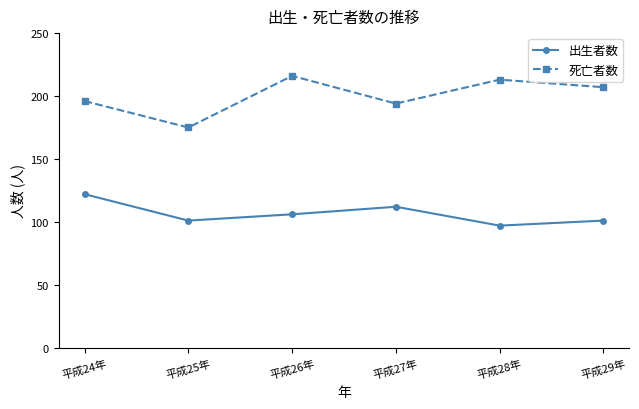

Which series has the largest total across all categories?

死亡者数